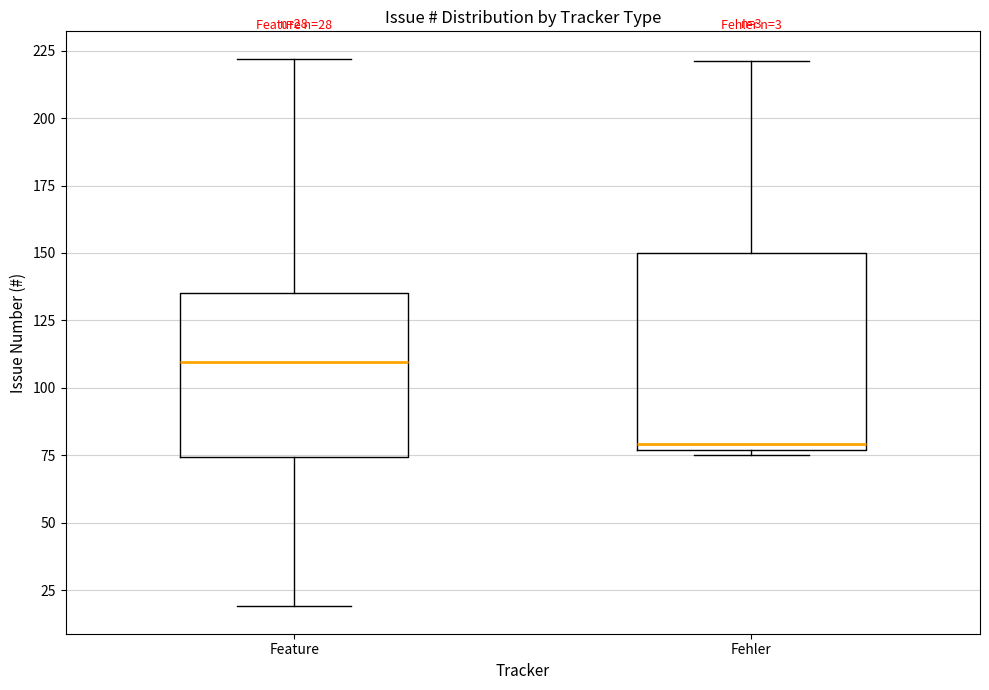

Which box's median line is the lowest?

Fehler